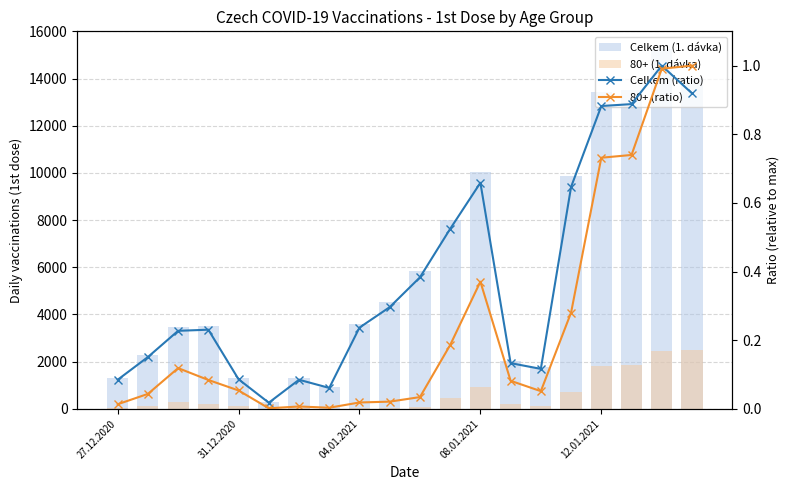

Is the value of 80+ (1. dávka) at 13 greater than the value of 80+ (ratio) at 10?

Yes